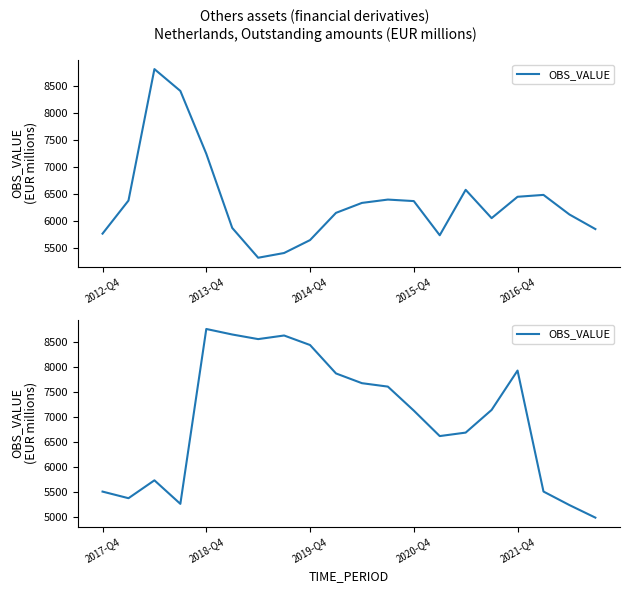

Is it true that the value at 2020-Q4 is 7129.8?

True